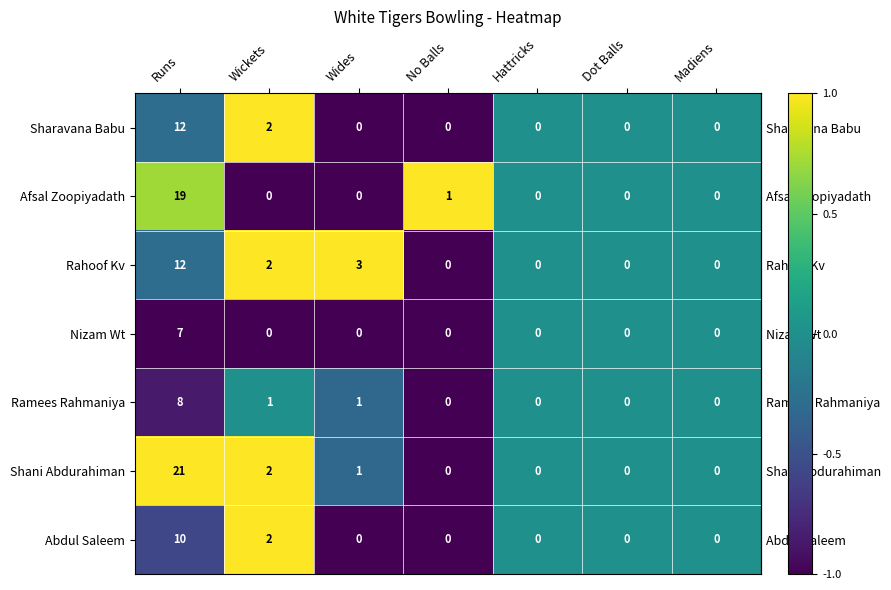

Which series has the largest range (max minus min)?

Shani Abdurahiman